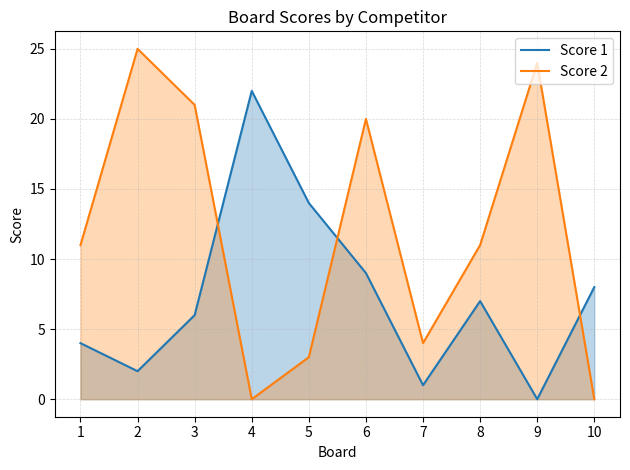

The Score 1 series shows 2 at 2. True or false?

True